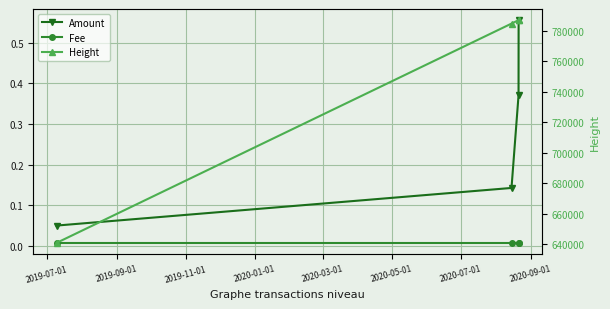

True or false: Height and Amount cross at least once.

False